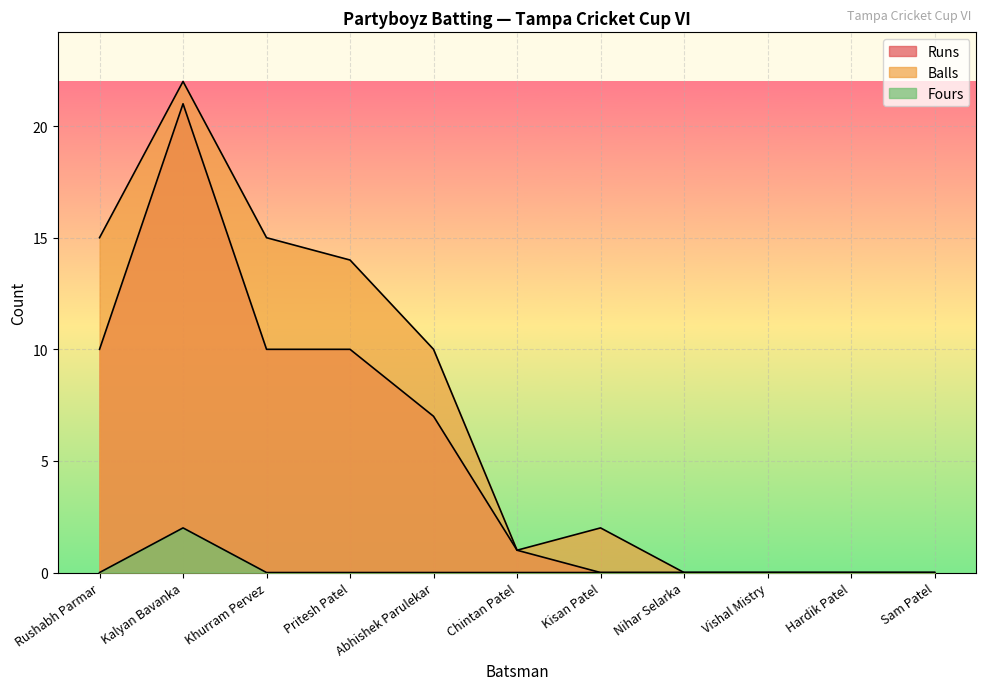

List the series in order of their peak value, highest first.

Balls, Runs, Fours